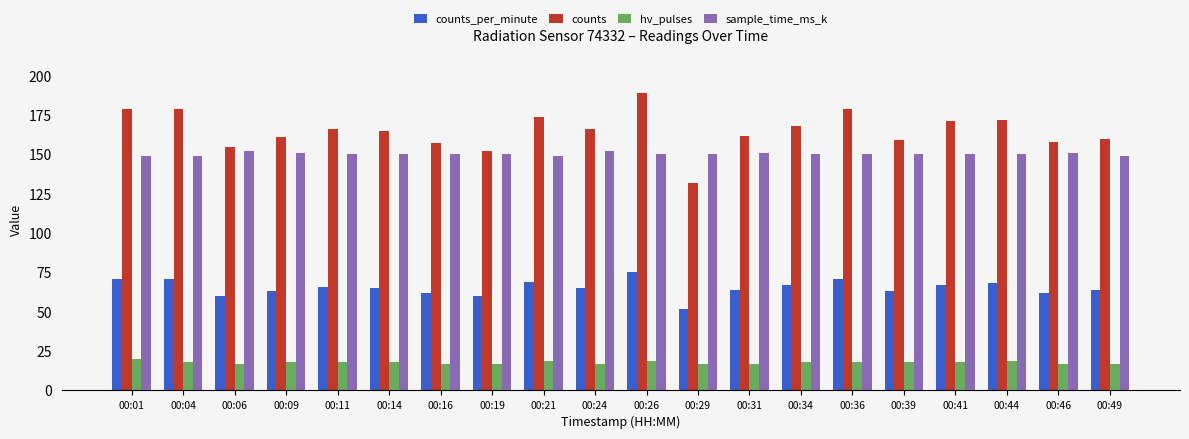

Reading left to right, list all the values displayed in this chart.

counts_per_minute: 00:01=71	00:04=71	00:06=60	00:09=63	00:11=66	00:14=65	00:16=62	00:19=60	00:21=69	00:24=65	00:26=75	00:29=52	00:31=64	00:34=67	00:36=71	00:39=63	00:41=67	00:44=68	00:46=62	00:49=64
counts: 00:01=179	00:04=179	00:06=155	00:09=161	00:11=166	00:14=165	00:16=157	00:19=152	00:21=174	00:24=166	00:26=189	00:29=132	00:31=162	00:34=168	00:36=179	00:39=159	00:41=171	00:44=172	00:46=158	00:49=160
hv_pulses: 00:01=20	00:04=18	00:06=17	00:09=18	00:11=18	00:14=18	00:16=17	00:19=17	00:21=19	00:24=17	00:26=19	00:29=17	00:31=17	00:34=18	00:36=18	00:39=18	00:41=18	00:44=19	00:46=17	00:49=17
sample_time_ms_k: 00:01=149	00:04=149	00:06=152	00:09=151	00:11=150	00:14=150	00:16=150	00:19=150	00:21=149	00:24=152	00:26=150	00:29=150	00:31=151	00:34=150	00:36=150	00:39=150	00:41=150	00:44=150	00:46=151	00:49=149